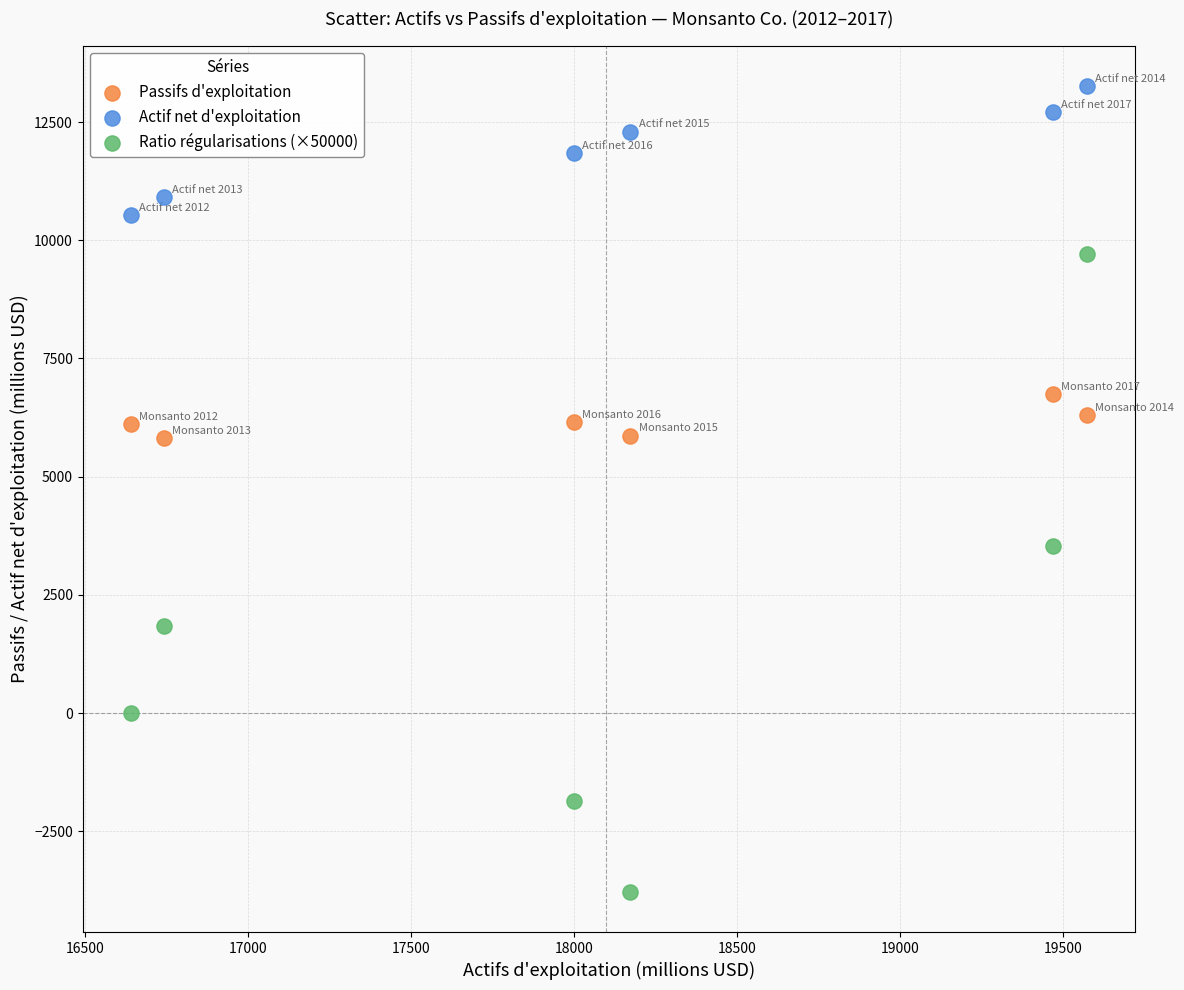

Across all data points, what is the range of X values (max minus min)?

2935.0